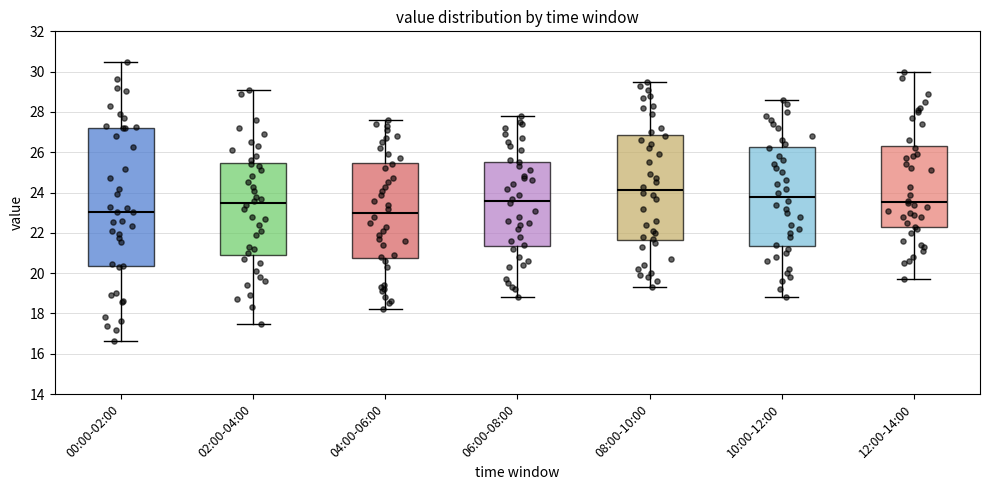

Reading left to right, transcribe this box plot: for each box, give where its median line is, the range the box spans, and where its two whiskers end, as read against the y-axis. The values are not printed on the chart, so give them approximately, as read against the axis.

00:00-02:00: median 23.0, box 20.4 to 27.2, whiskers 16.6 to 30.4
02:00-04:00: median 23.6, box 21.0 to 25.4, whiskers 17.6 to 29.2
04:00-06:00: median 23.0, box 20.8 to 25.4, whiskers 18.2 to 27.6
06:00-08:00: median 23.6, box 21.4 to 25.6, whiskers 18.8 to 27.8
08:00-10:00: median 24.2, box 21.6 to 26.8, whiskers 19.4 to 29.6
10:00-12:00: median 23.8, box 21.4 to 26.2, whiskers 18.8 to 28.6
12:00-14:00: median 23.6, box 22.2 to 26.4, whiskers 19.8 to 30.0